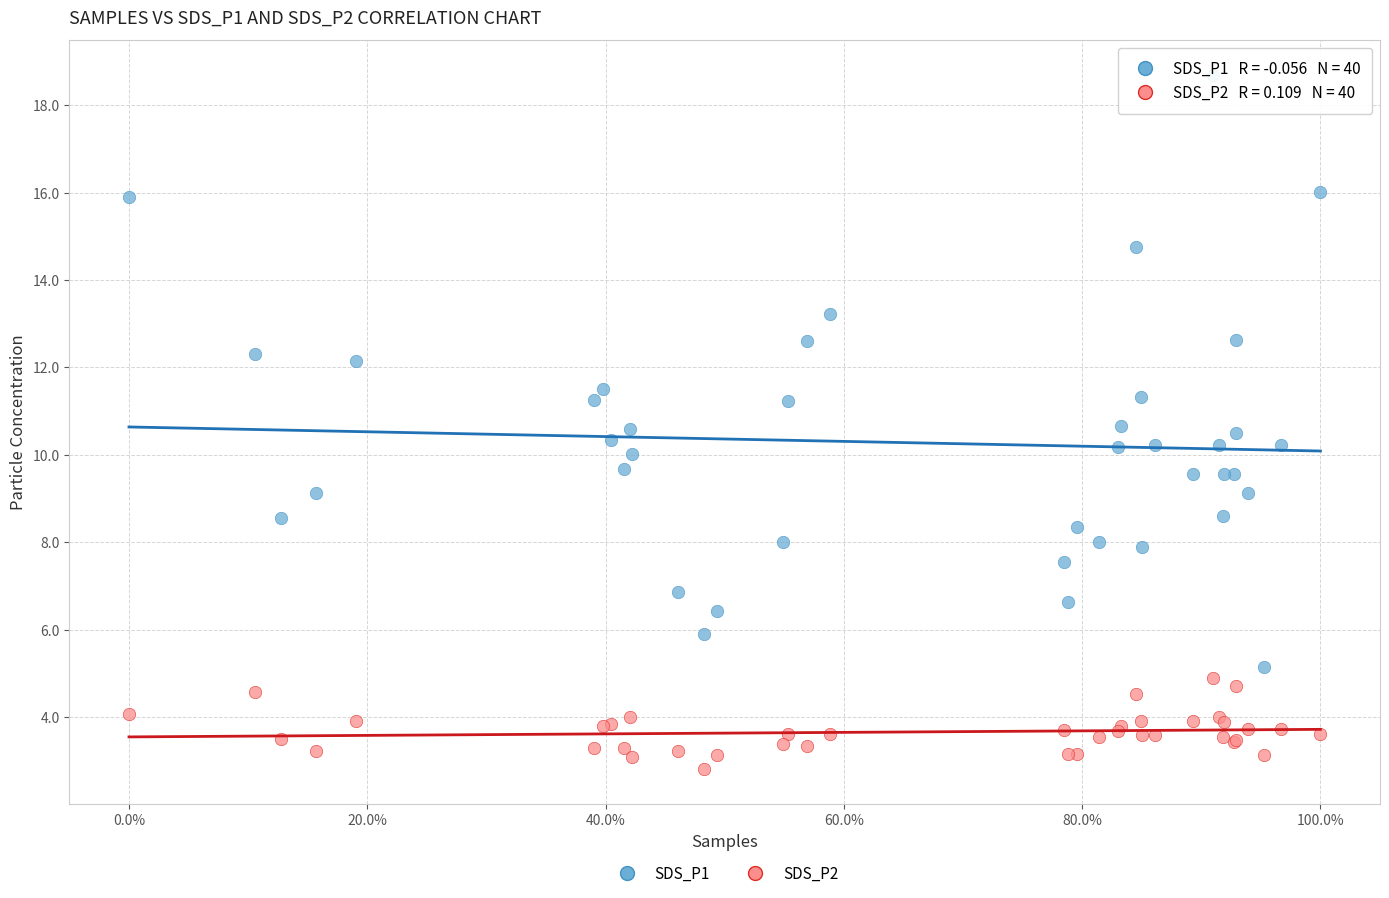

Which series contains the highest Y value?

SDS_P1